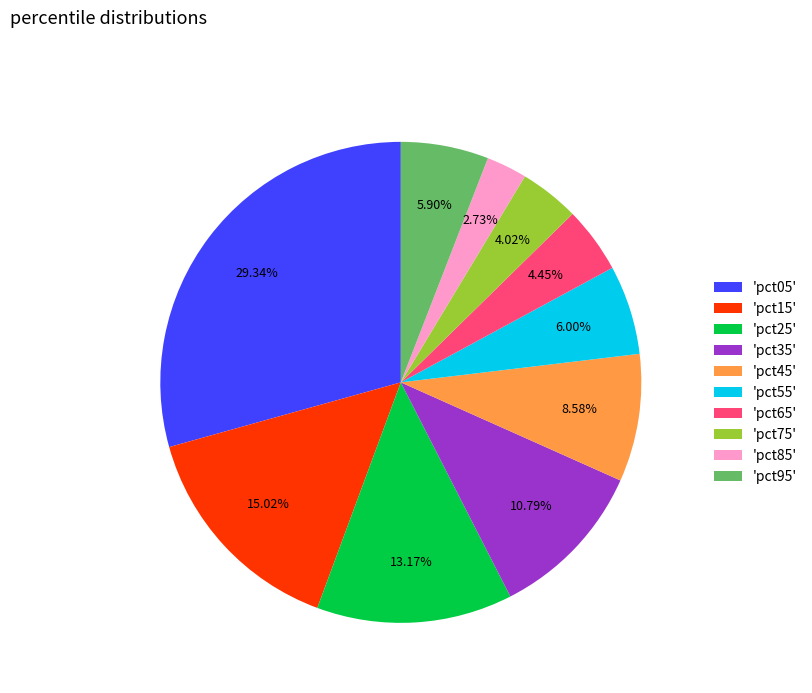

Does any single category account for the majority?

No